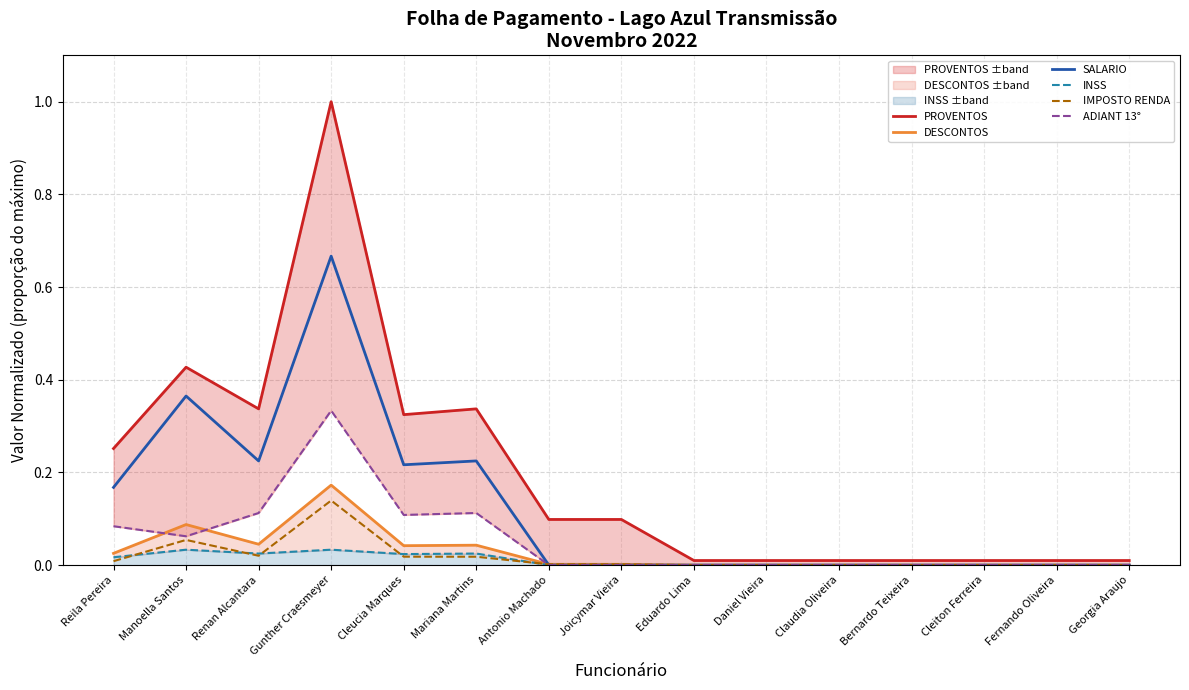

What are all the series names shown in the legend?

PROVENTOS, DESCONTOS, SALARIO, INSS, IMPOSTO RENDA, ADIANT 13°